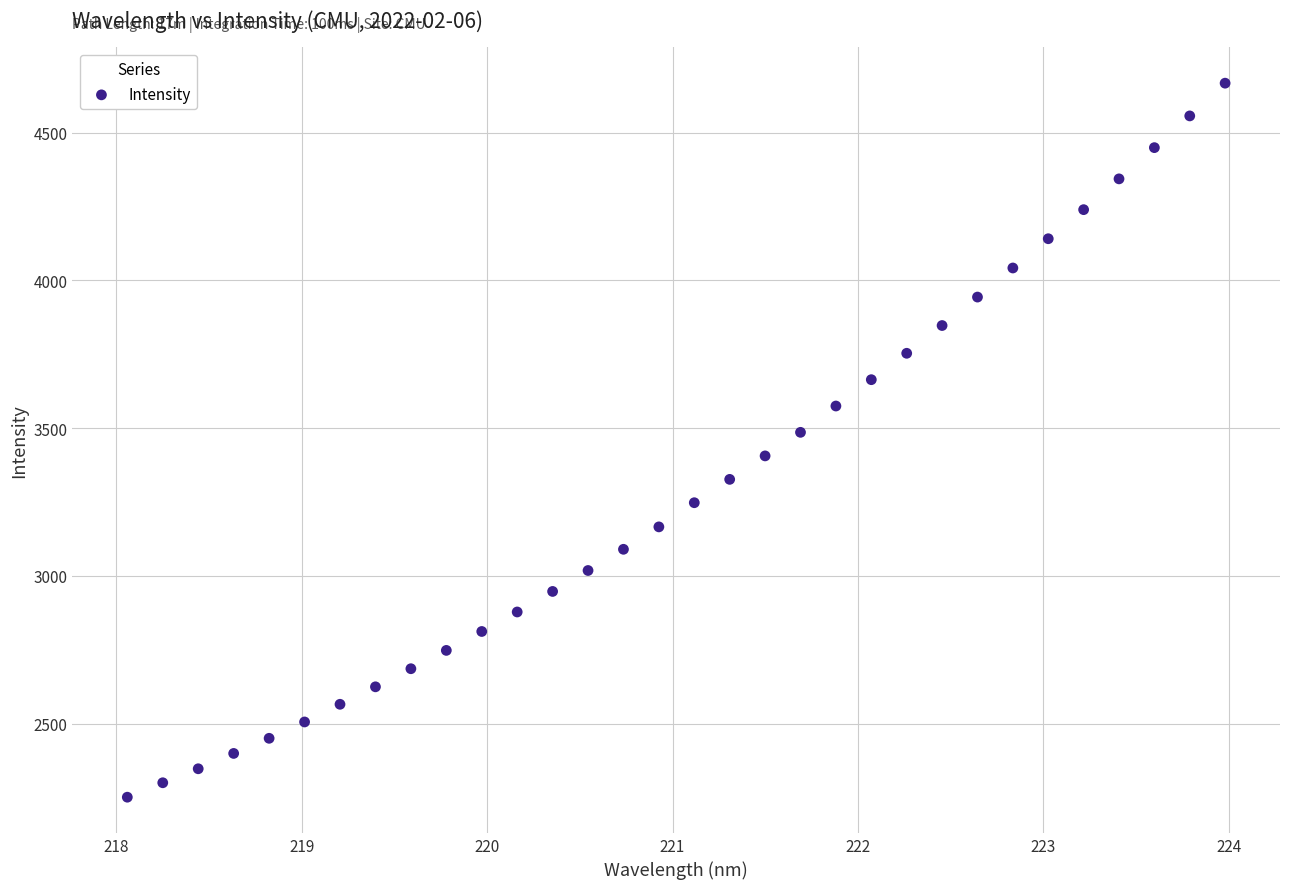

What is the range of X values (max minus min)?

5.9